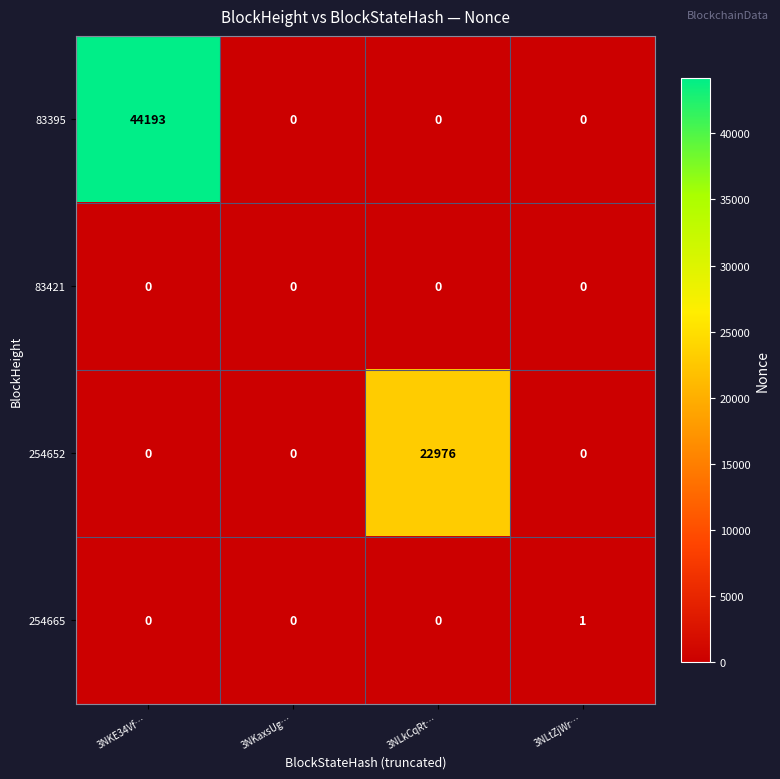

How many series are shown in this chart?

4